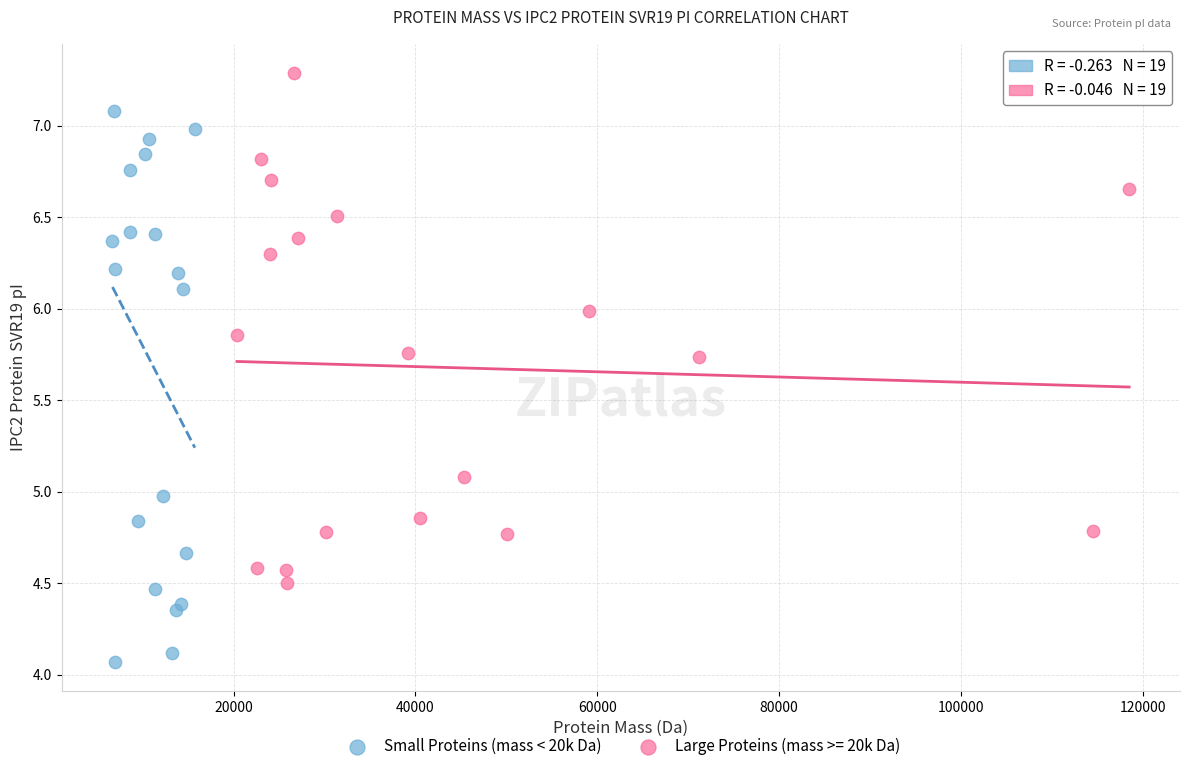

Which series has the widest spread of Y values?

Small Proteins (mass < 20k Da)